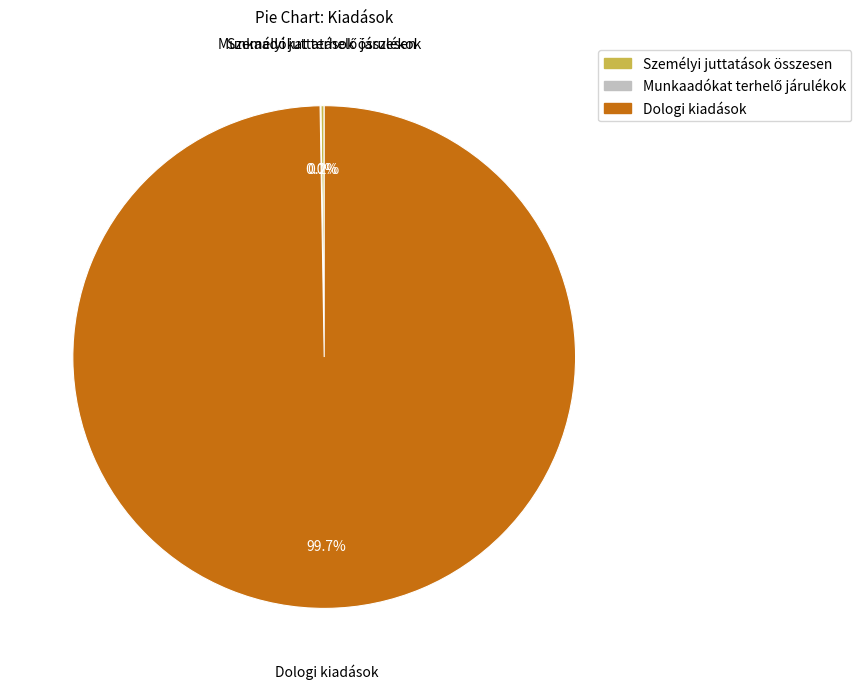

Which category accounts for the majority?

Dologi kiadások